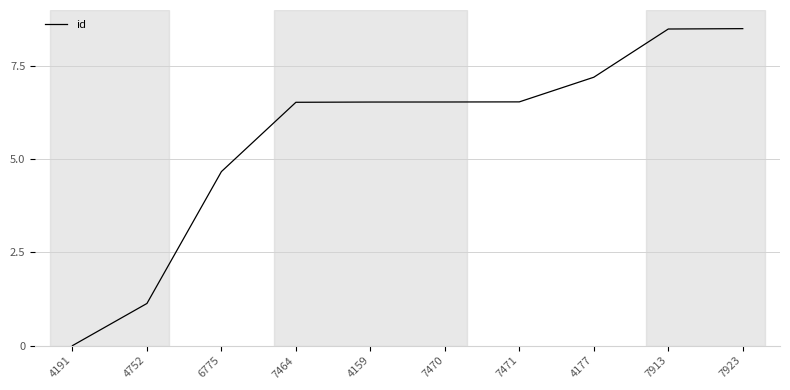

What position from the right is 4191?

10